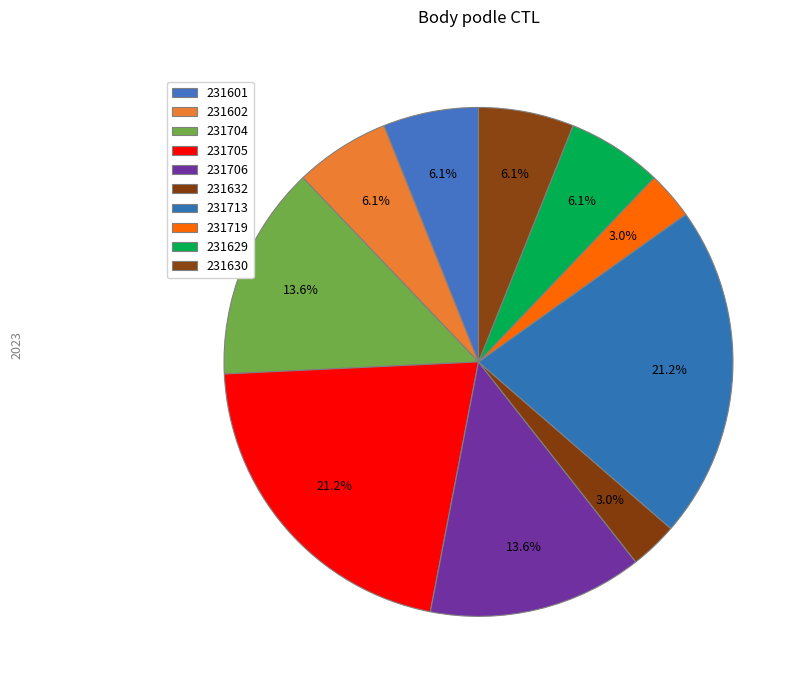

What percentage is the 231632 slice, to the nearest percent?

3%